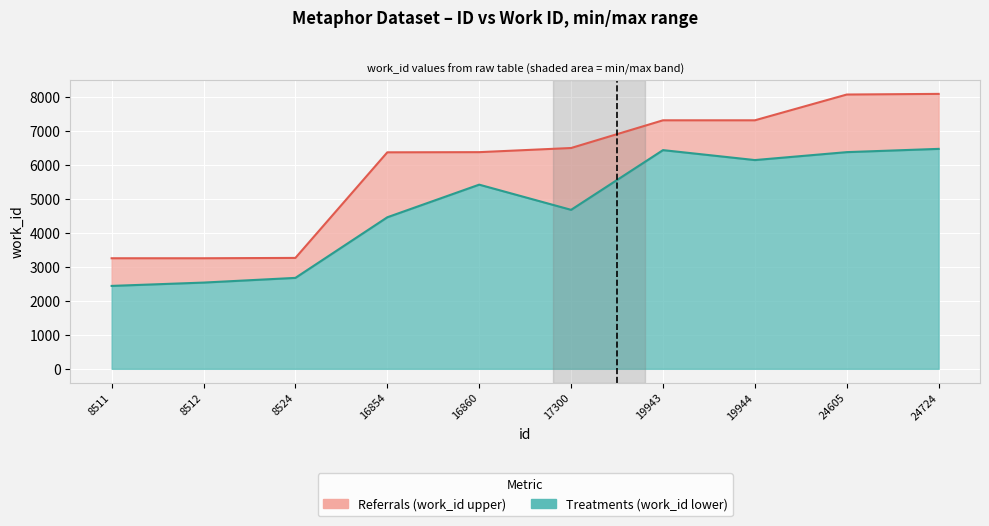

What is the greatest value displayed?

8097